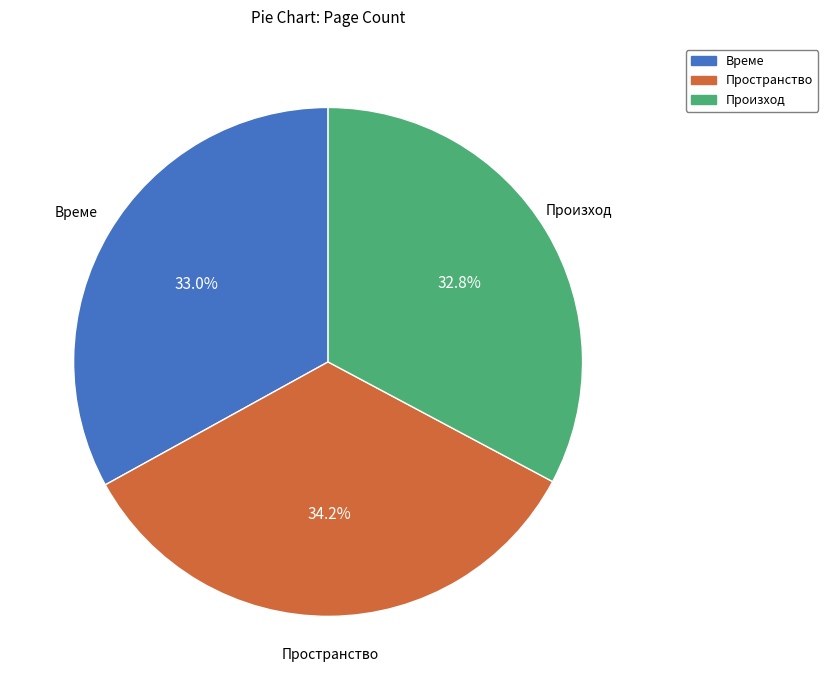

Which category has the biggest portion of the pie?

Пространство